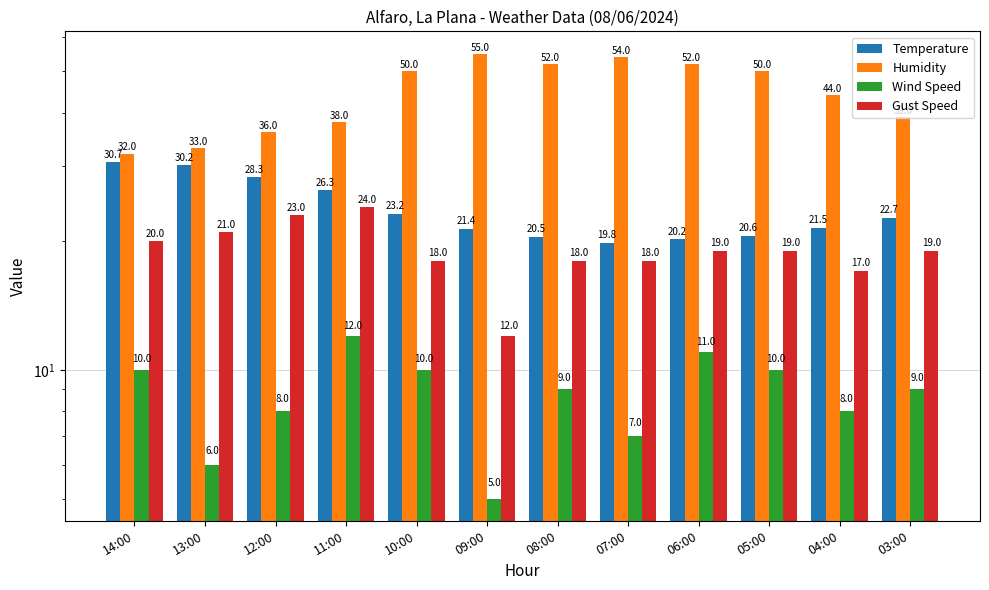

What position from the left is 06:00?

9